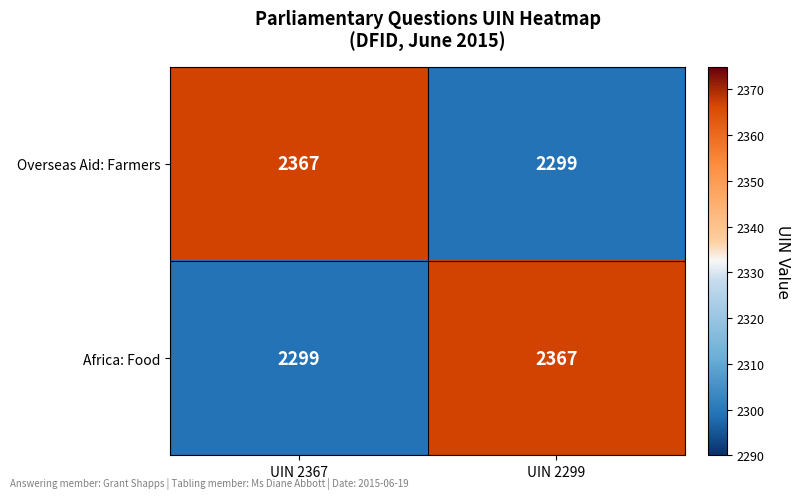

Reading right to left, list all the values displayed in this chart.

Overseas Aid: Farmers: 2299	2367
Africa: Food: 2367	2299